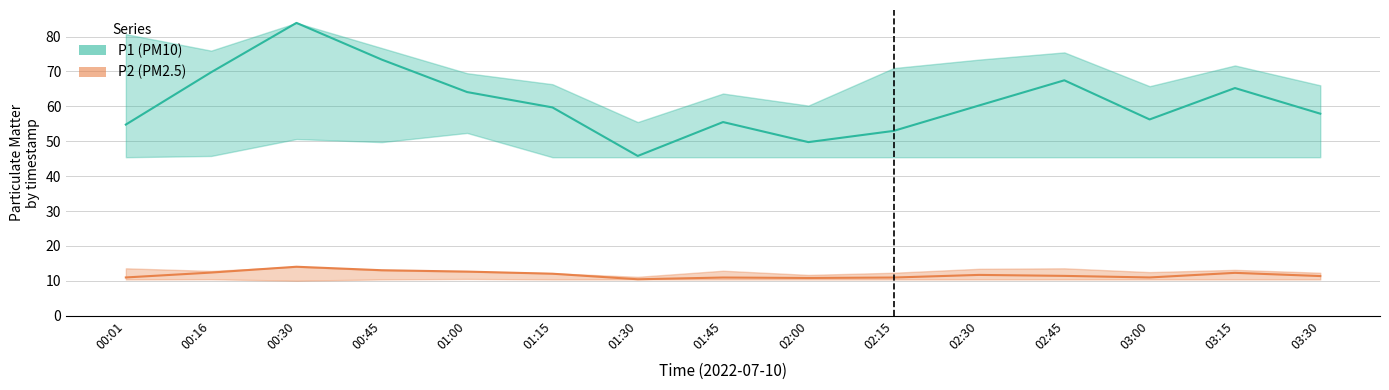

What is the label of the 10th point from the right?

01:15